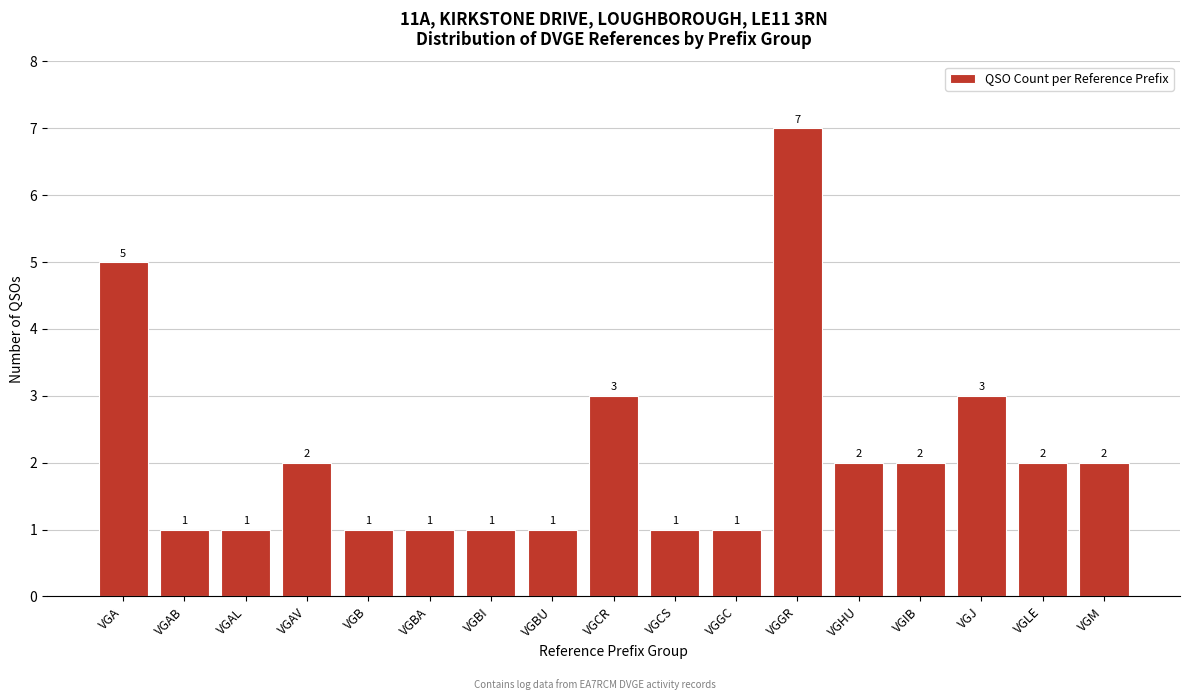

Reading left to right, list all the values displayed in this chart.

5	1	1	2	1	1	1	1	3	1	1	7	2	2	3	2	2